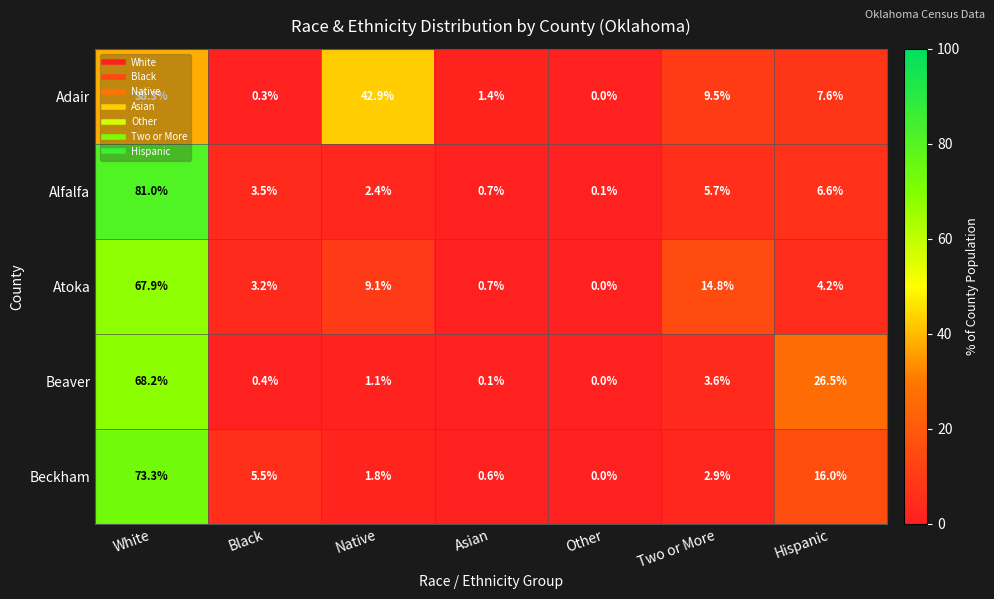

At how many categories does at least one series exceed 57?

1